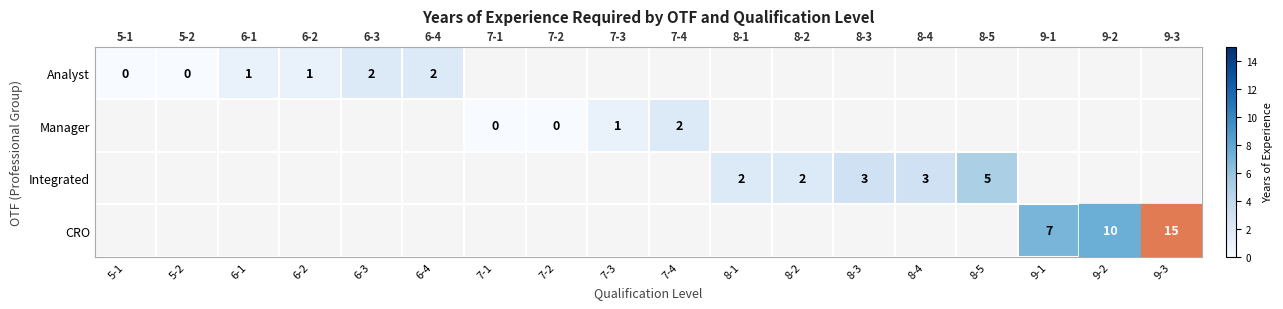

How many distinct data groups are displayed?

4